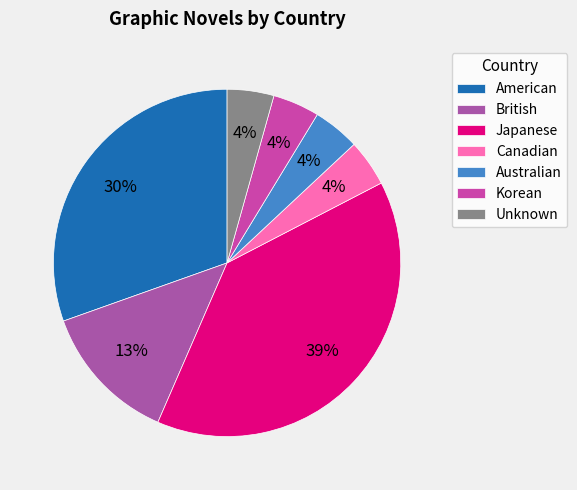

What percentage is NOT represented by American?

70.8%